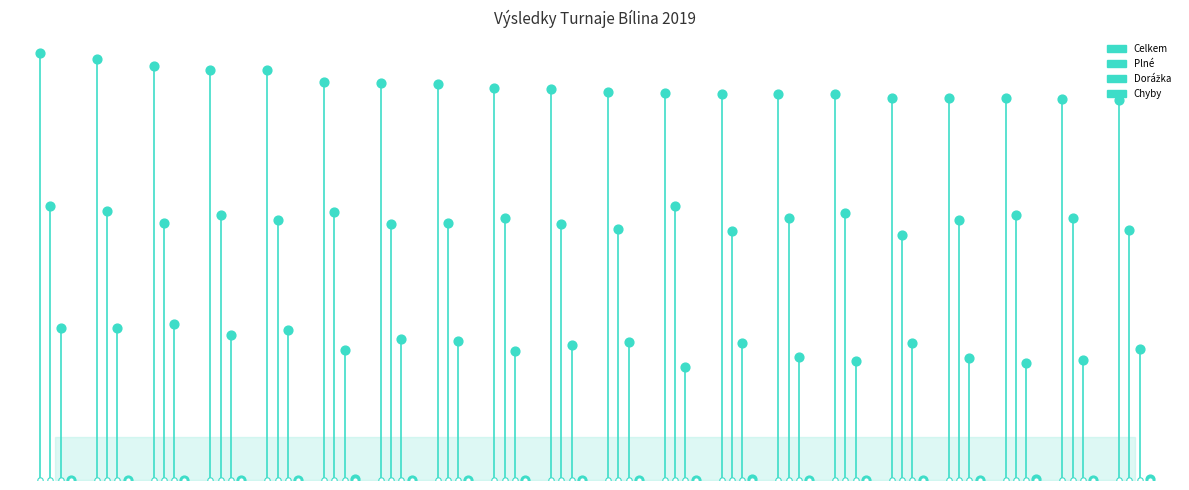

Which series has the largest Y range (max minus min)?

Celkem